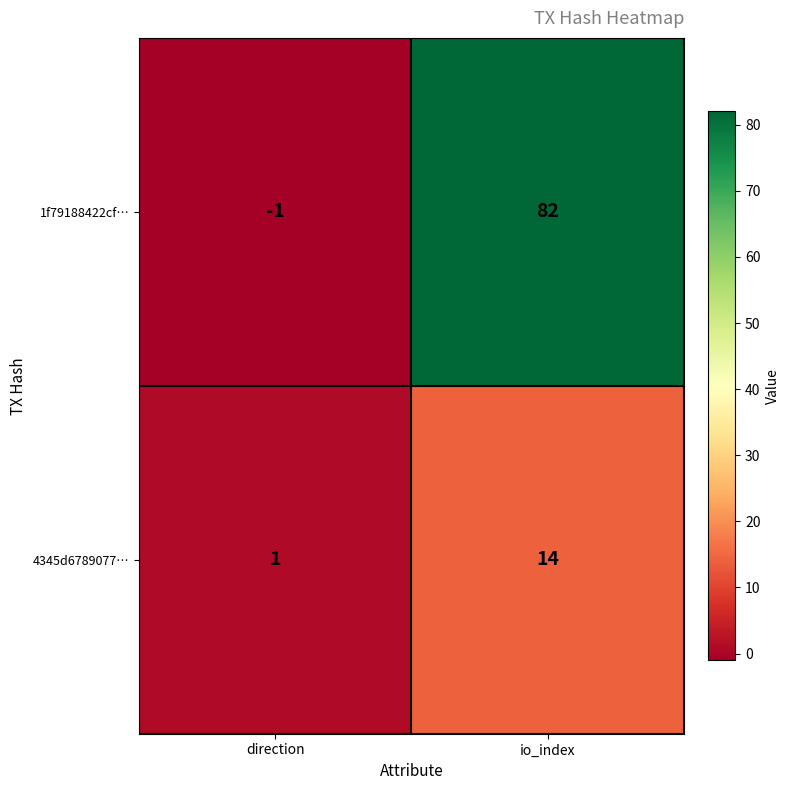

Which series has the widest spread of values?

1f79188422cf…